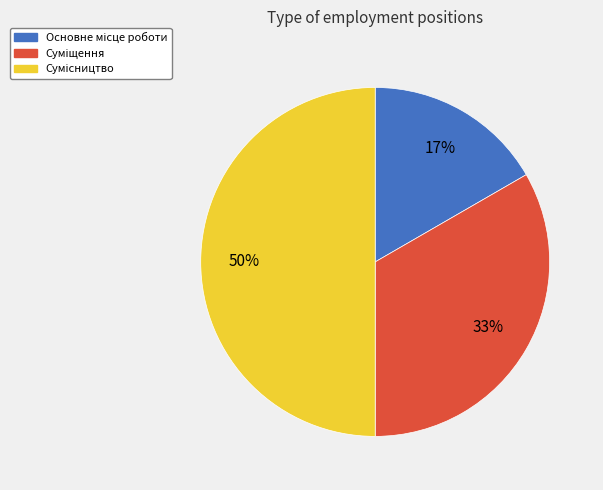

To the nearest percent, what is the difference between the largest and smallest slice percentages?

33%